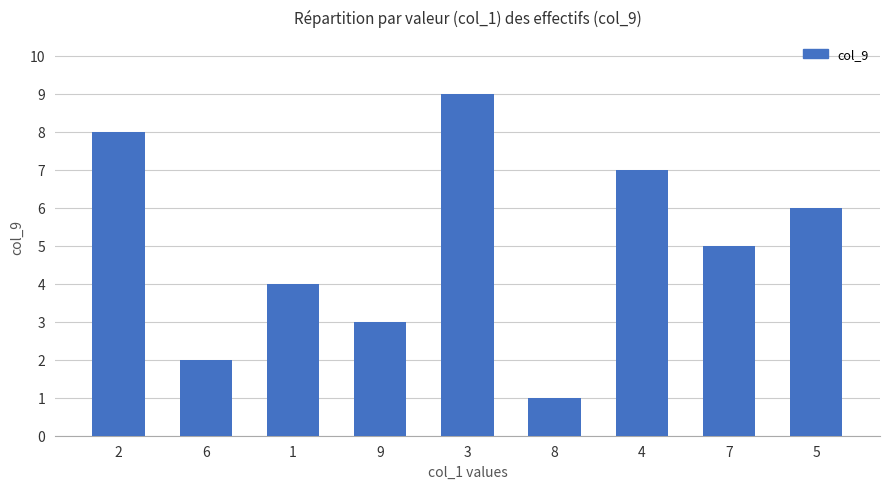

What is the sum of the values at 6 and 7?

7